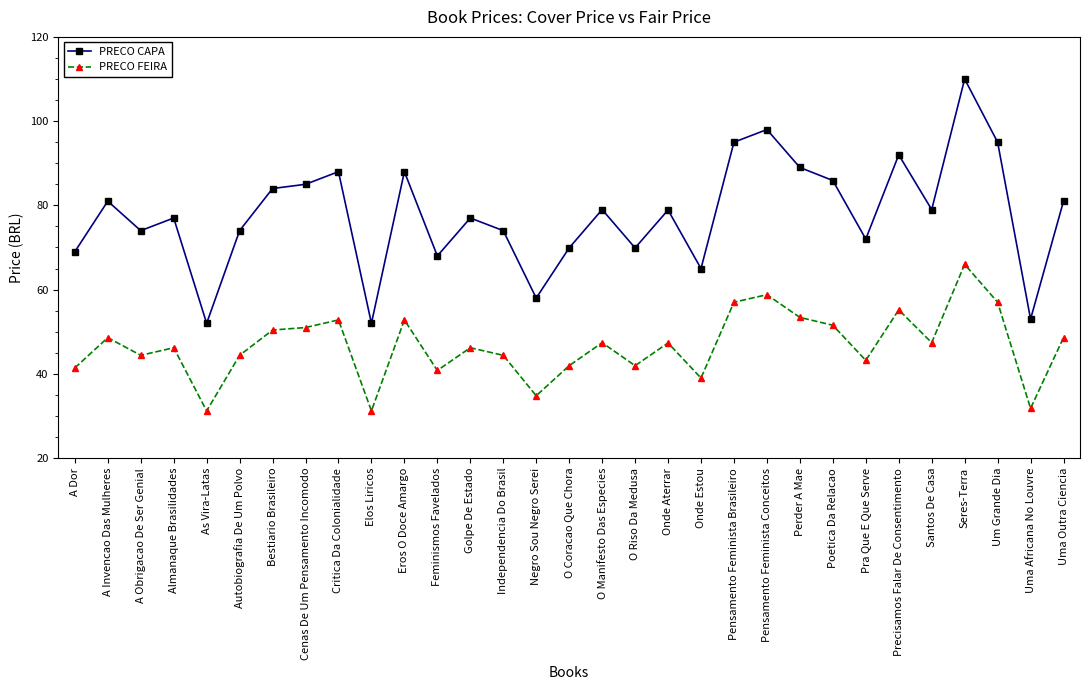

Which series has the widest spread of values?

PRECO CAPA